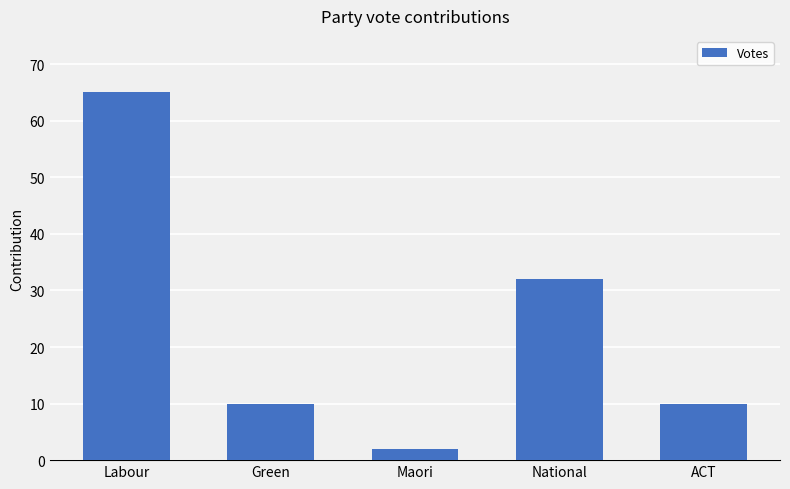

What is the sum of the values at Maori and Green?

12